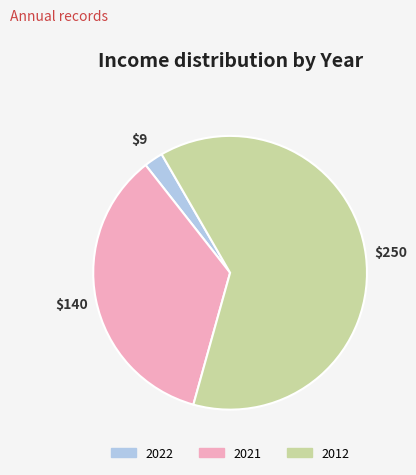

True or false: 2021 accounts for 35% of the total.

True